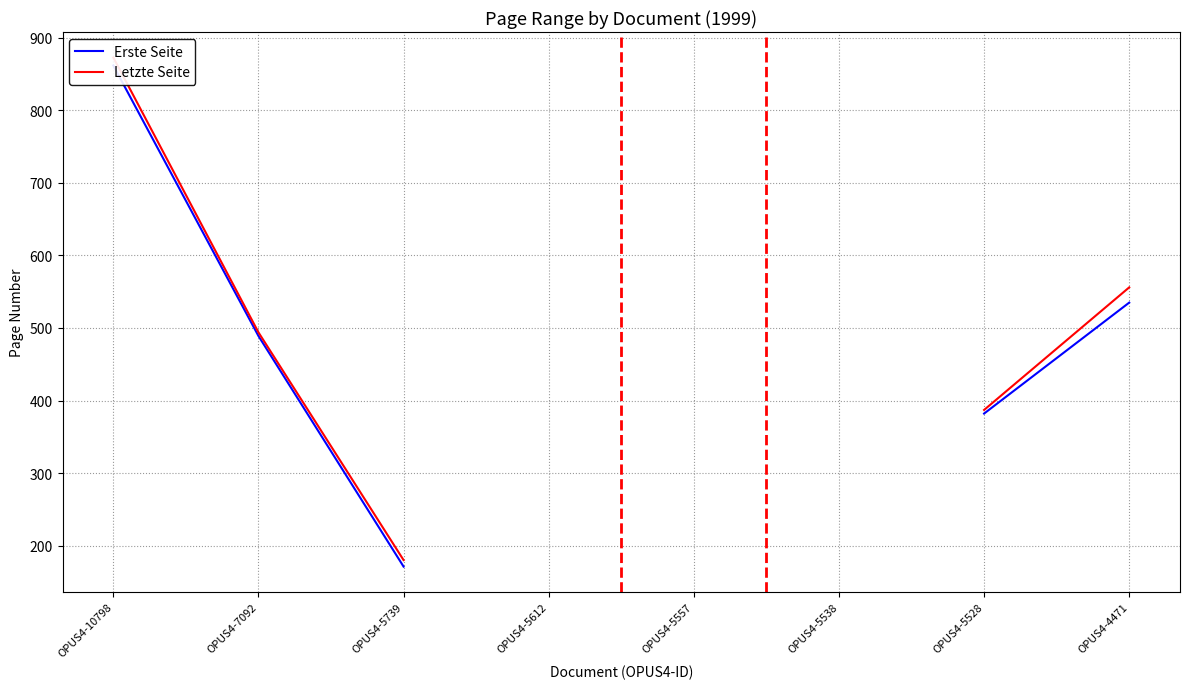

How many lines are shown in the chart?

2